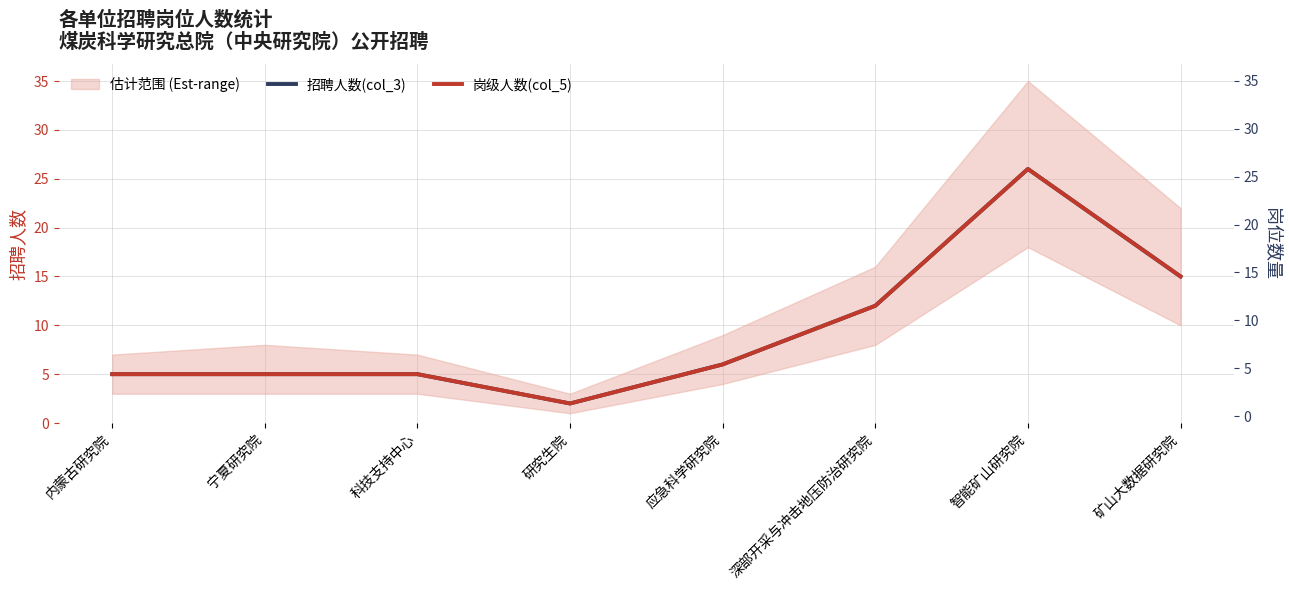

Rank the series at 宁夏研究院 from highest to lowest value.

招聘人数(col_3), 岗级人数(col_5)